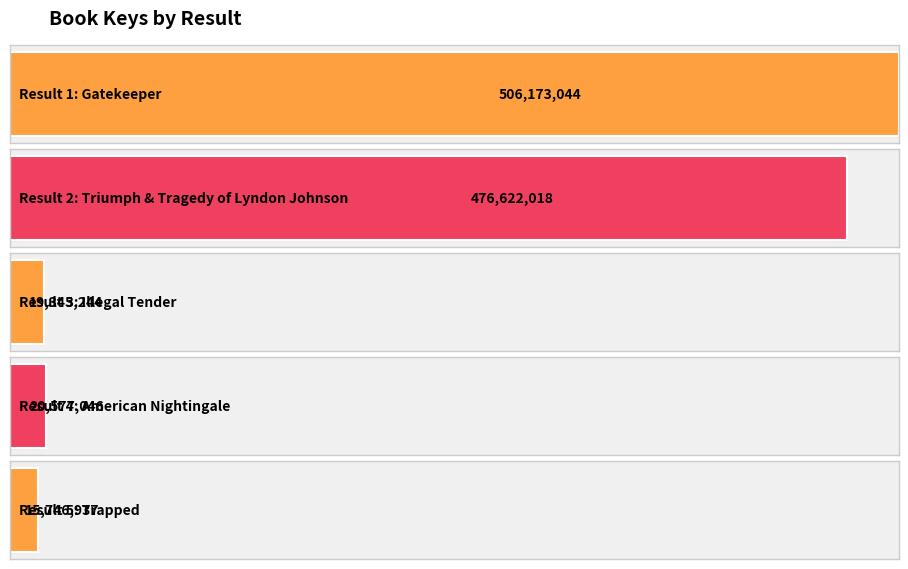

Which label corresponds to the largest value in the chart?

Gatekeeper